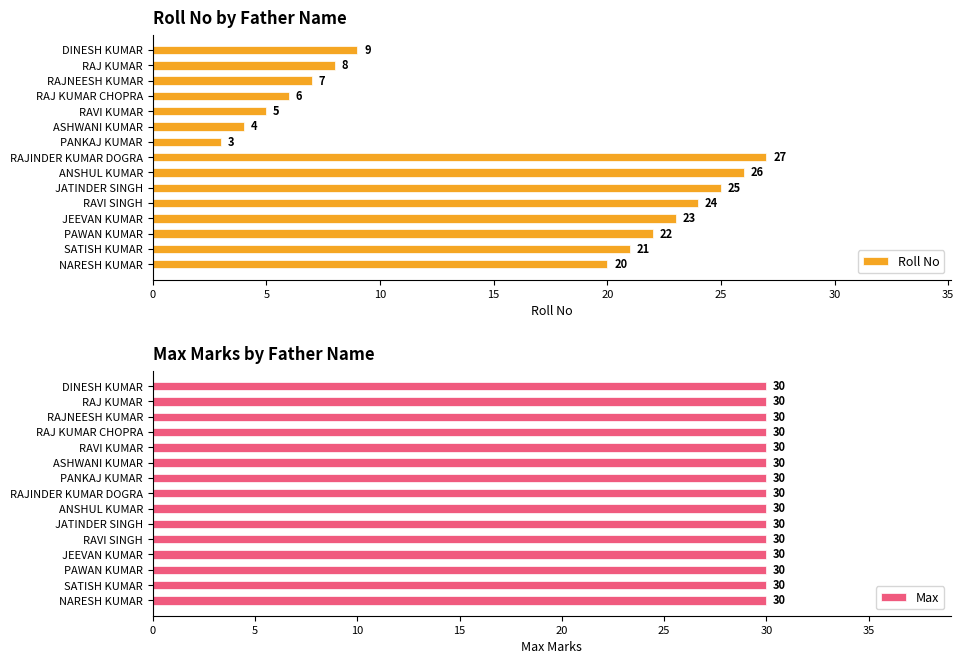

How many series are shown in this chart?

2